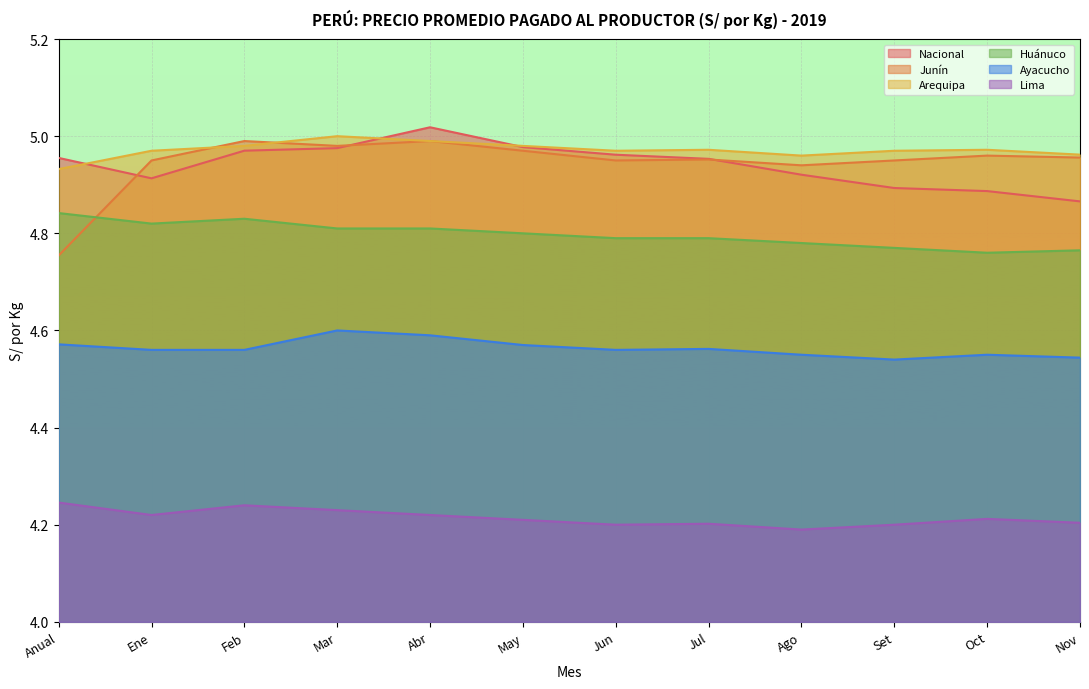

What is the value of the Huánuco point at the 5th from the left?

4.8